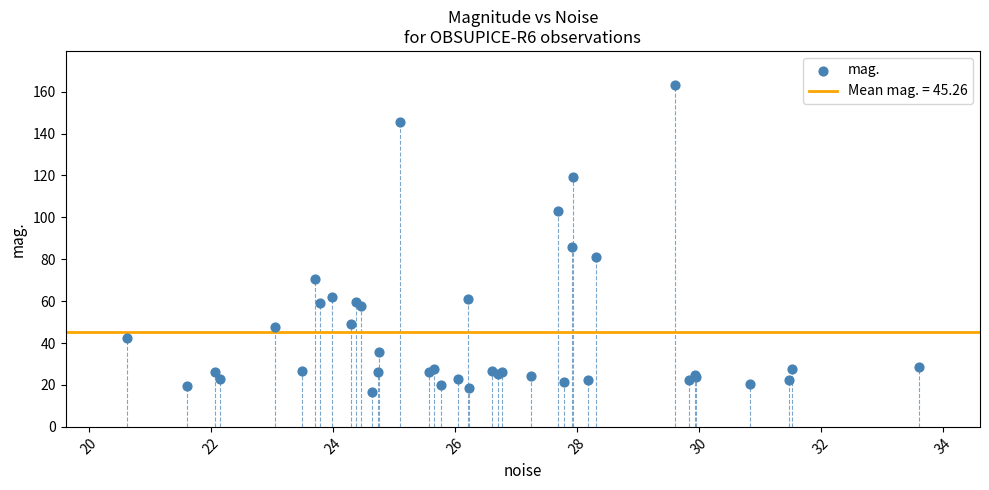

What Y value in the scatter plot is closest to 89?

85.9